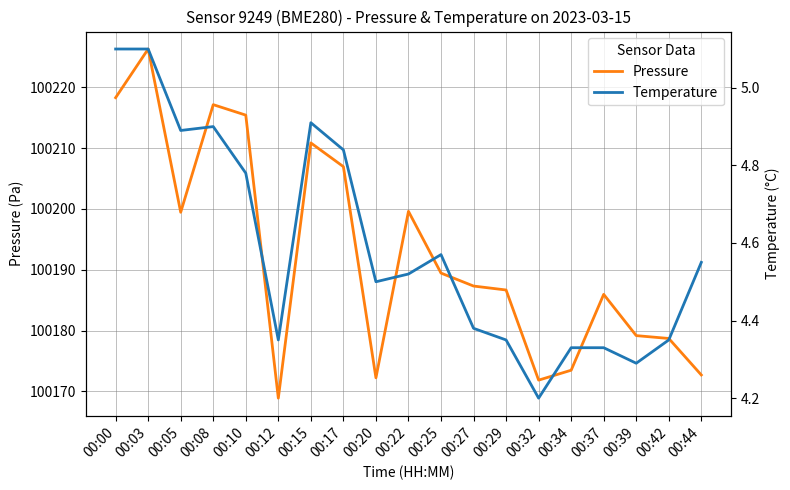

At which category is the sum across all series the highest?

00:03